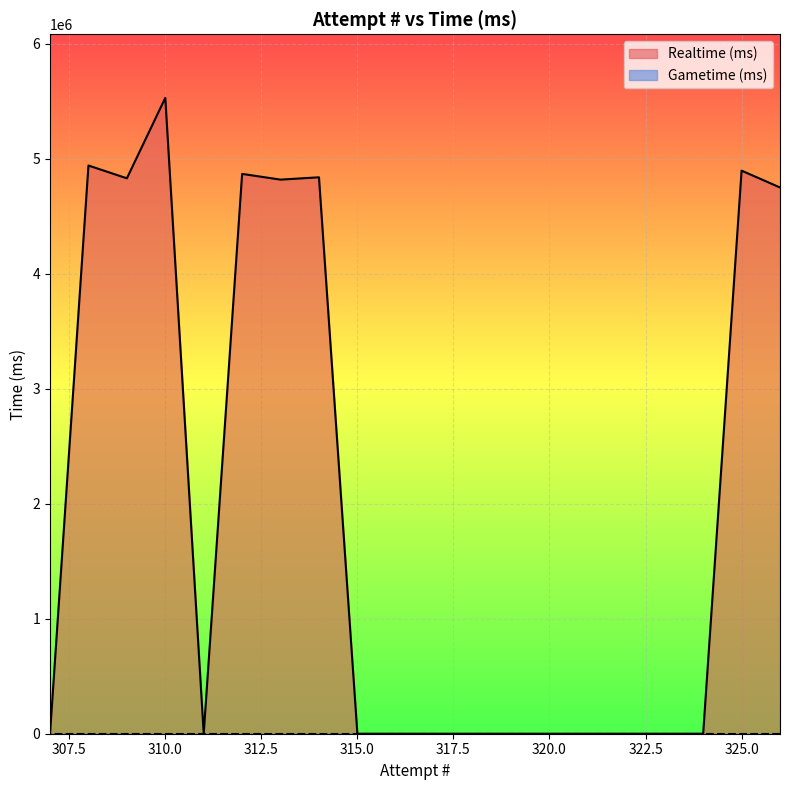

The value at 323 is 0. True or false?

True